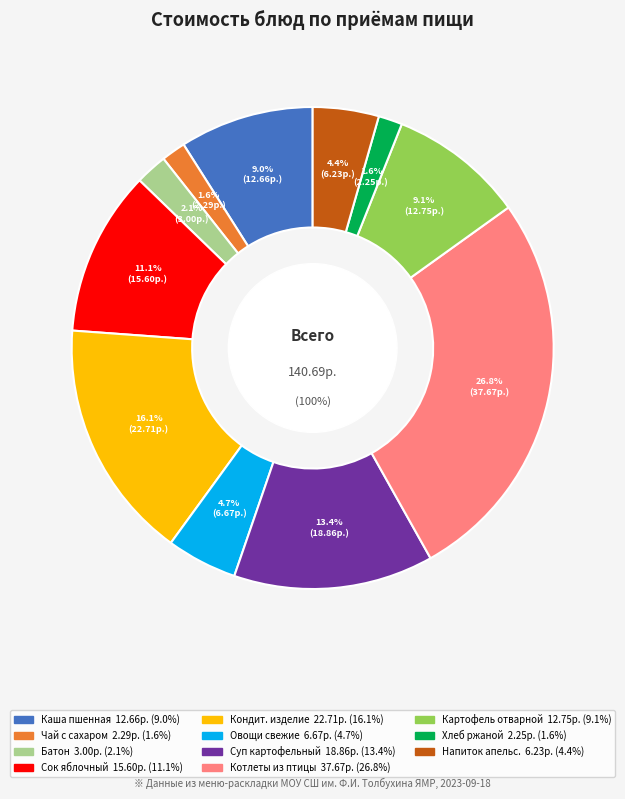

Is Чай с сахаром the majority of the pie?

No